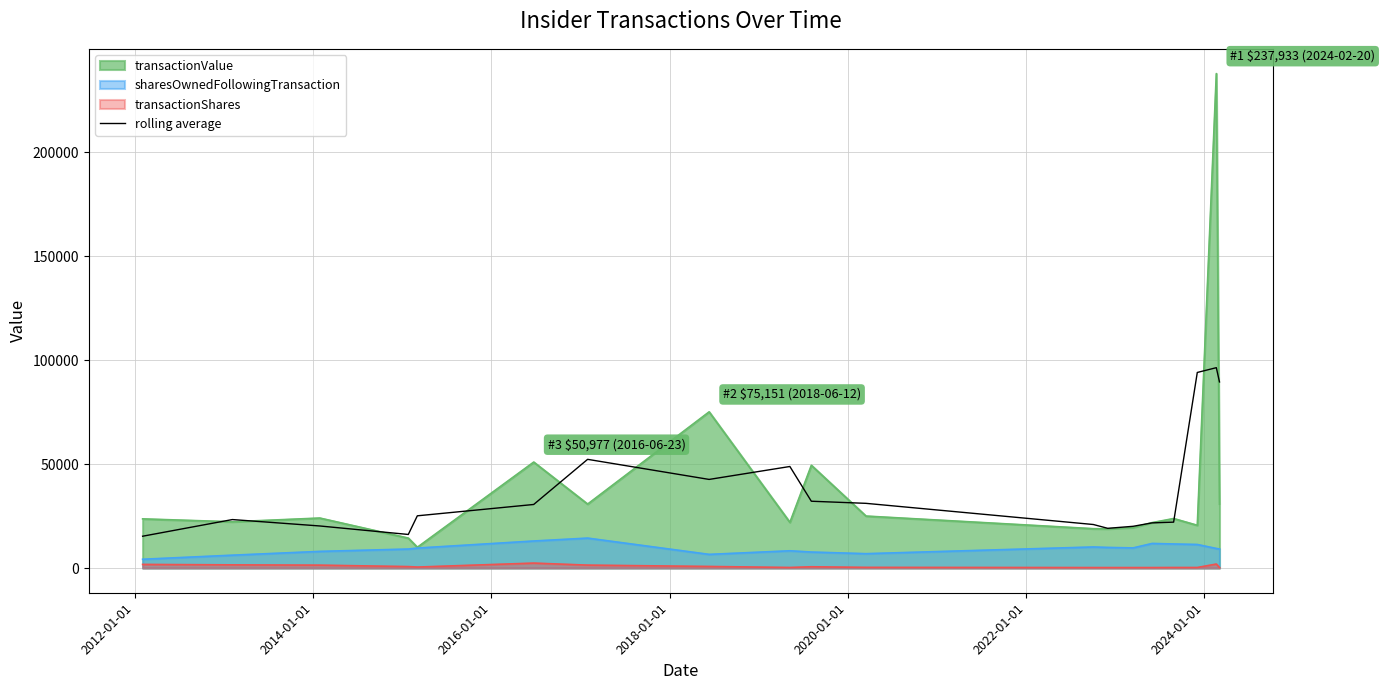

How many lines are shown in the chart?

4